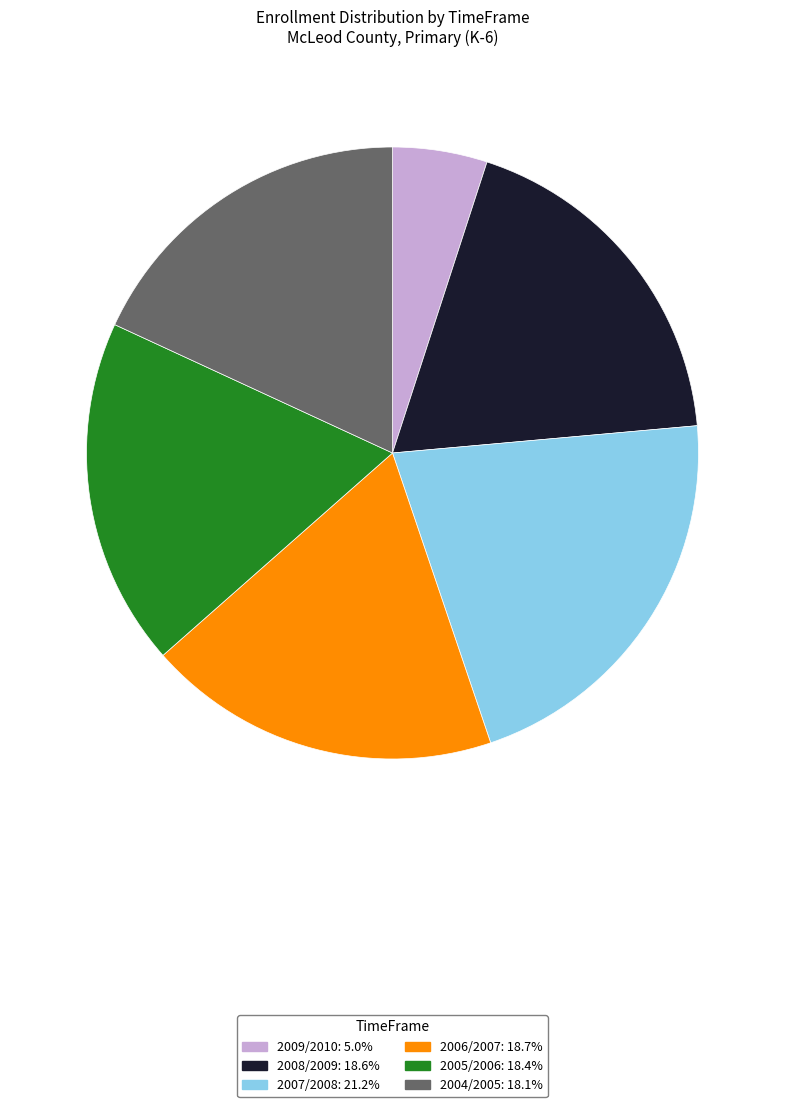

Do 2008/2009 and 2007/2008 together represent more than half of the pie?

No